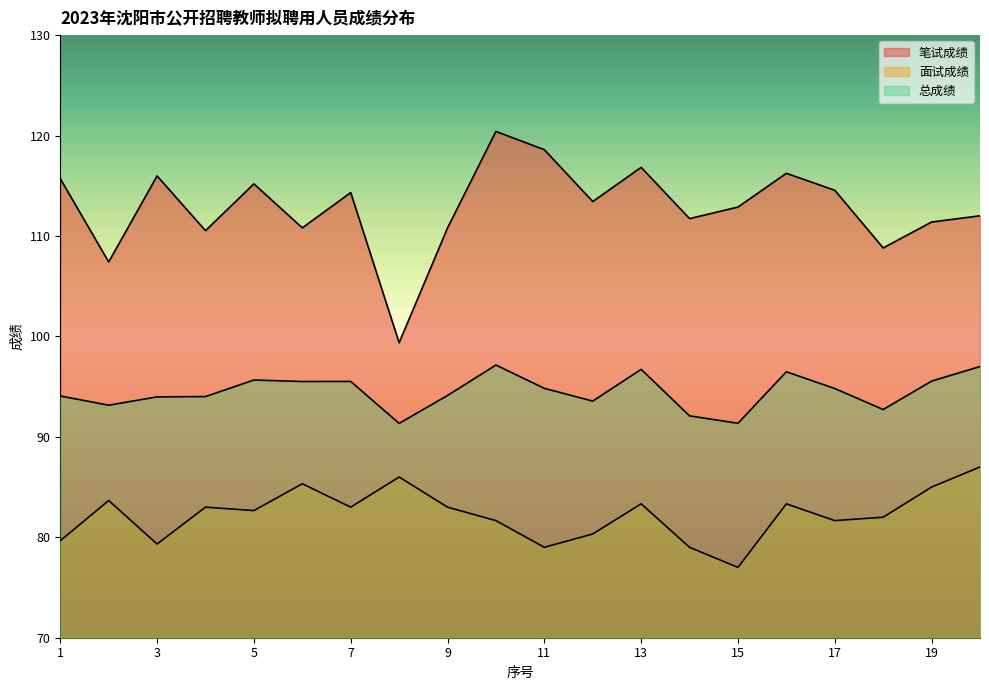

How many lines are shown in the chart?

3